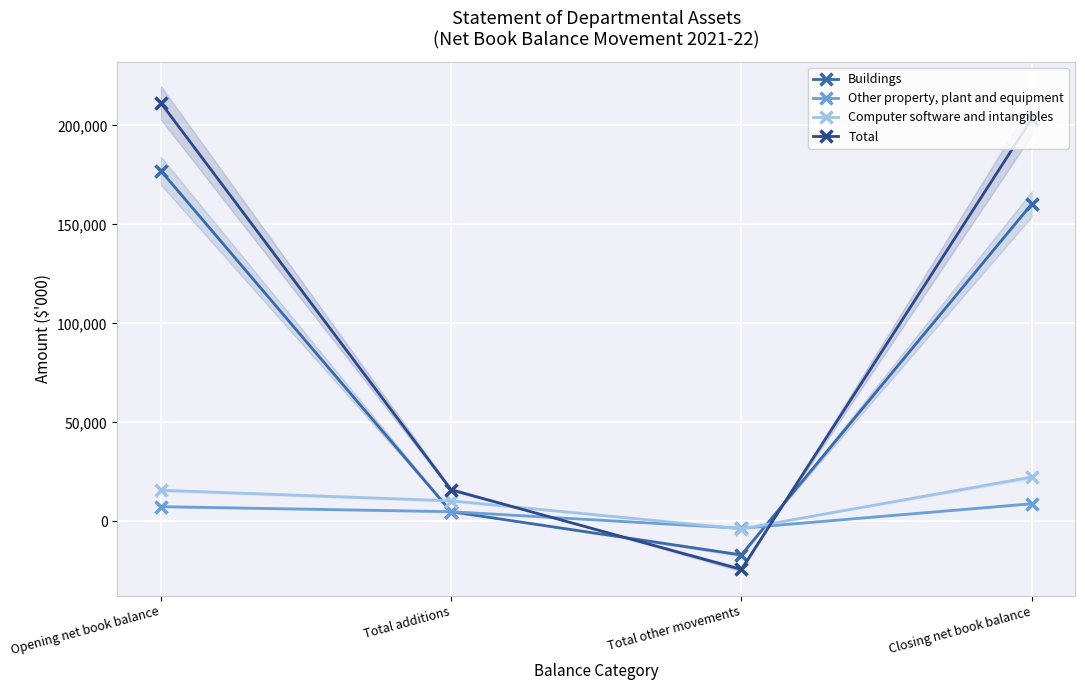

Is it true that Other property, plant and equipment equals 7478 at Opening net book balance?

True